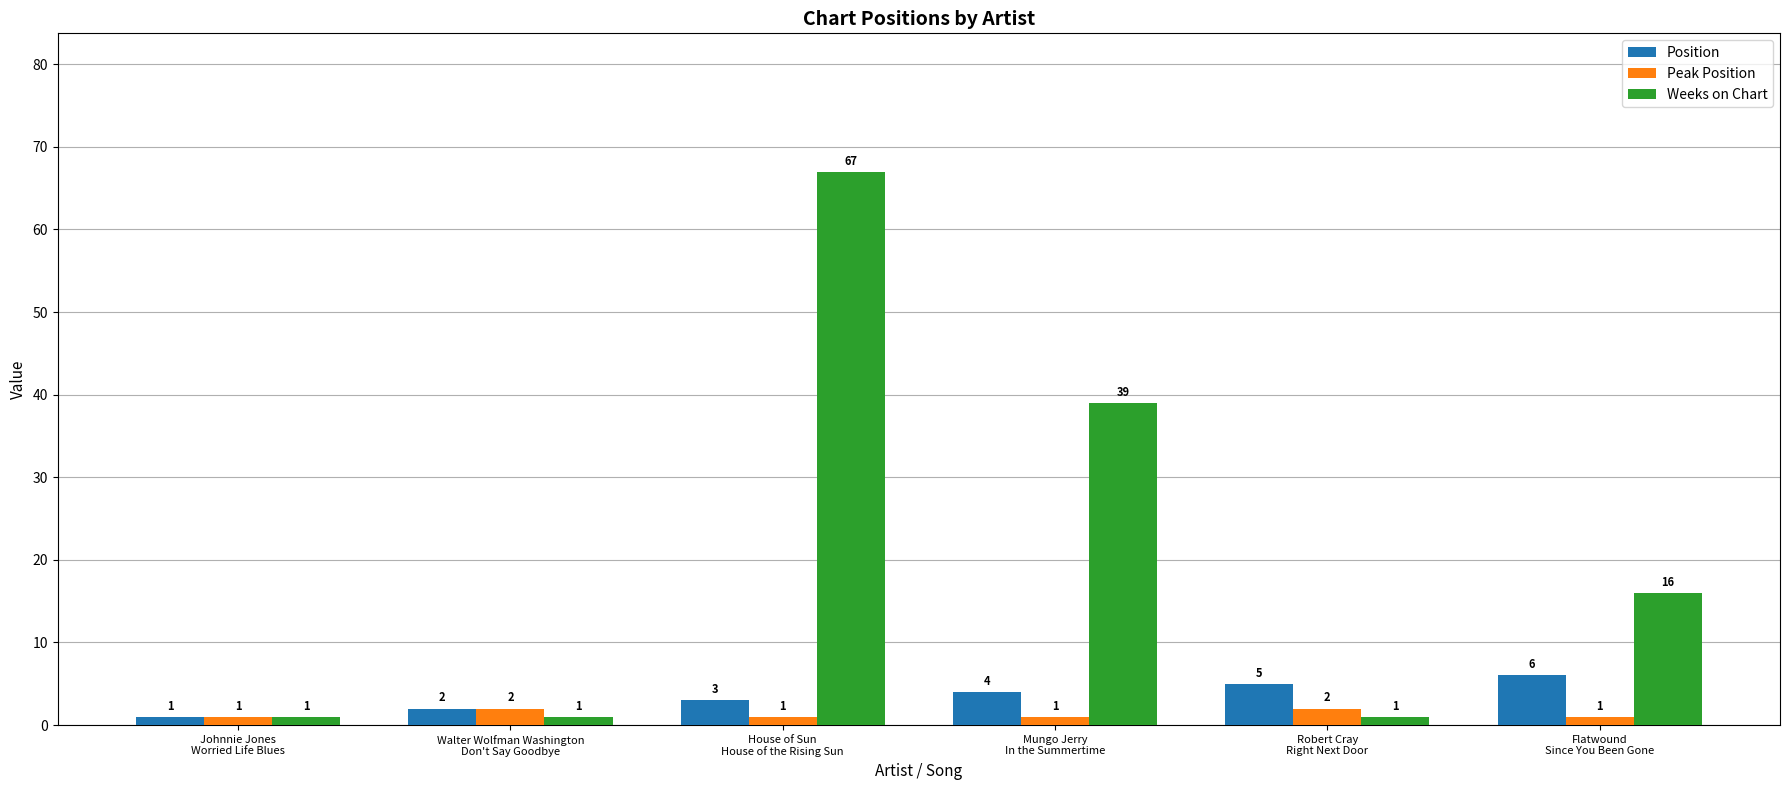

How many distinct data groups are displayed?

3